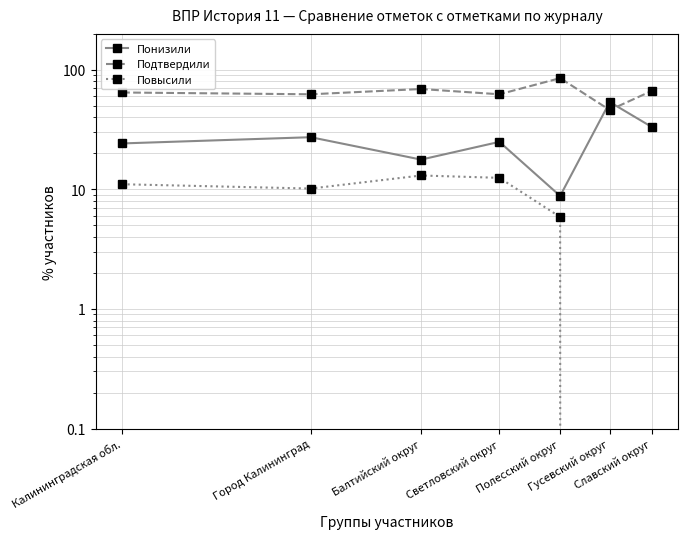

At which label does Повысили reach its minimum?

Гусевский округ